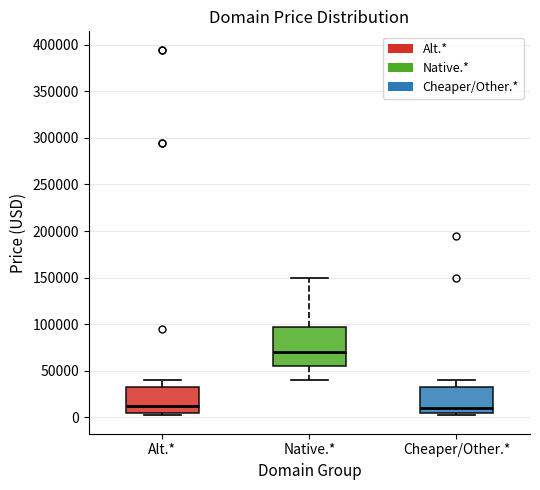

Reading left to right, transcribe this box plot: for each box, give where its median line is, the range the box spans, and where its two whiskers end, as read against the y-axis. The values are not printed on the chart, so give them approximately, as read against the axis.

Alt.*: median 10000, box 5000 to 30000, whiskers 0 to 40000
Native.*: median 70000, box 55000 to 95000, whiskers 40000 to 150000
Cheaper/Other.*: median 10000, box 5000 to 30000, whiskers 0 to 40000